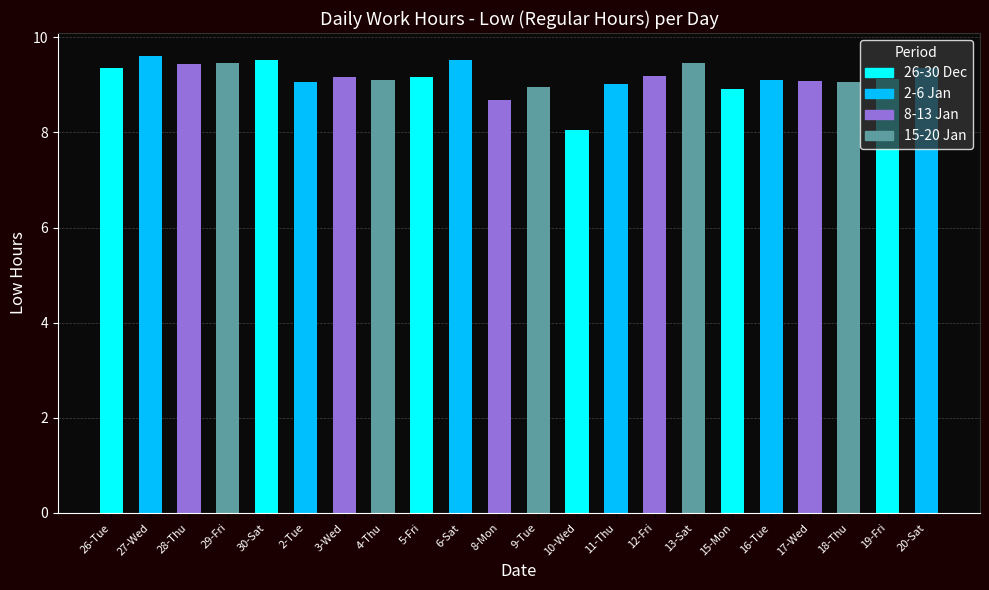

The chart shows a value of 15.3 at 13-Sat. True or false?

False